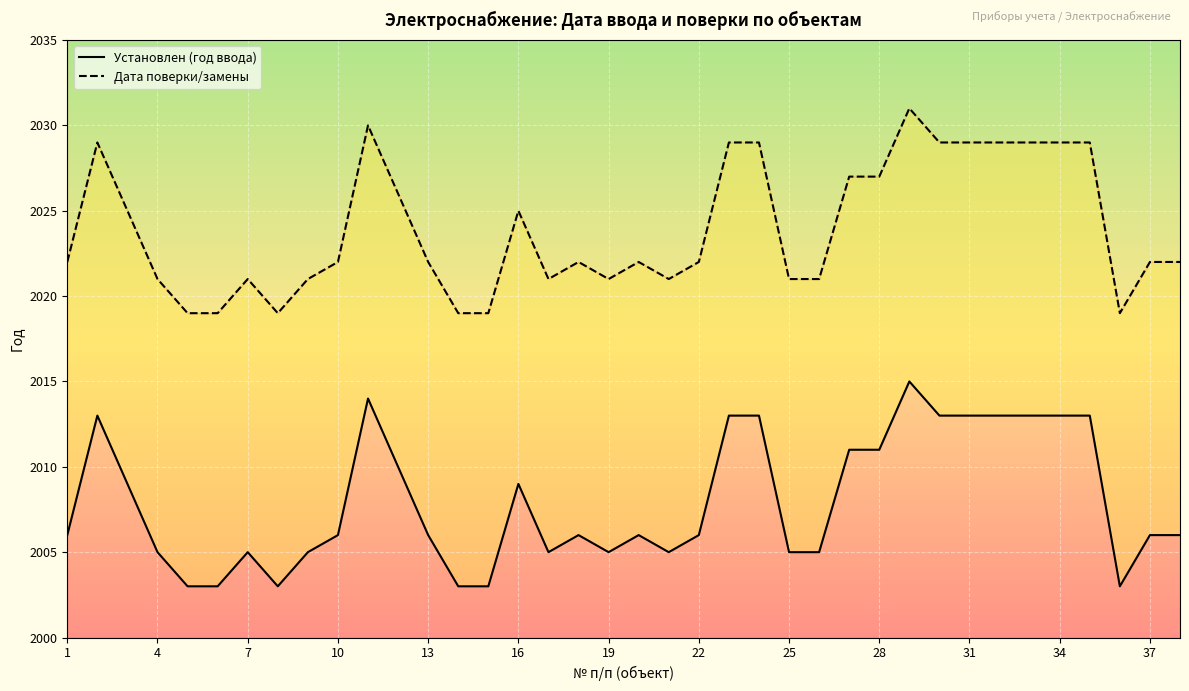

How many categories are shown in the chart?

38